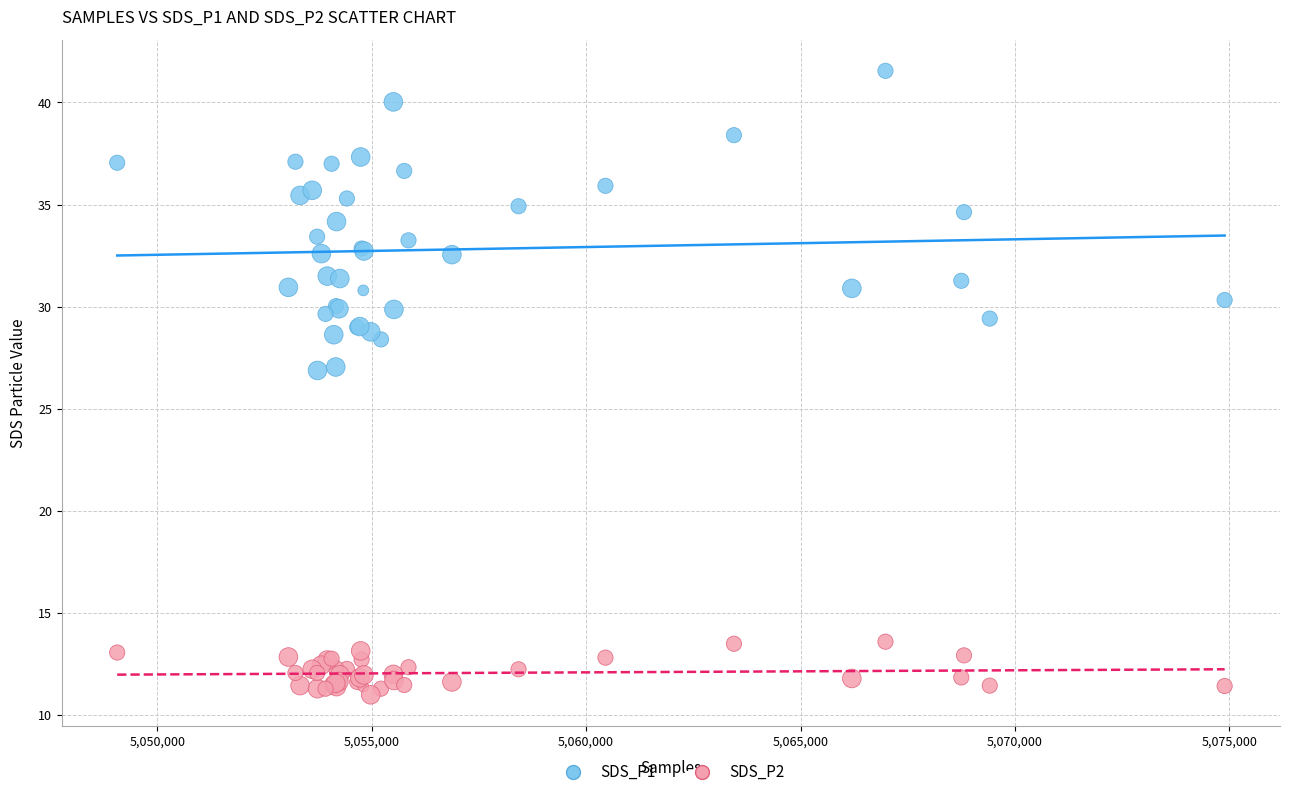

Which series reaches the minimum Y coordinate?

SDS_P2